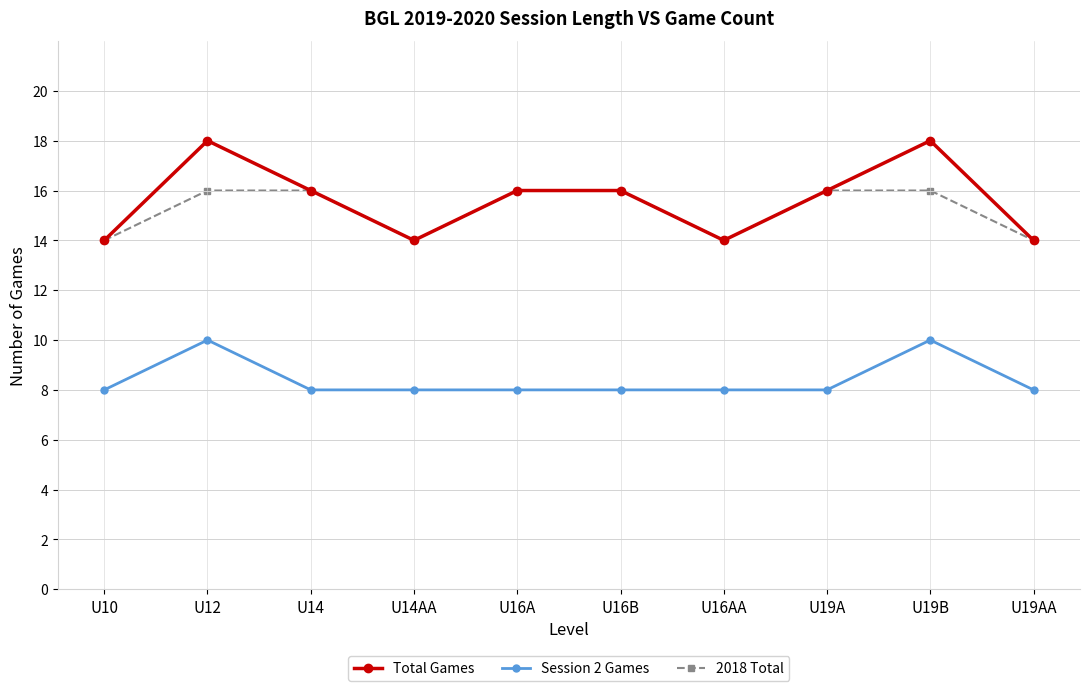

What is the difference between the second highest and second lowest values in the Total Games series?

4